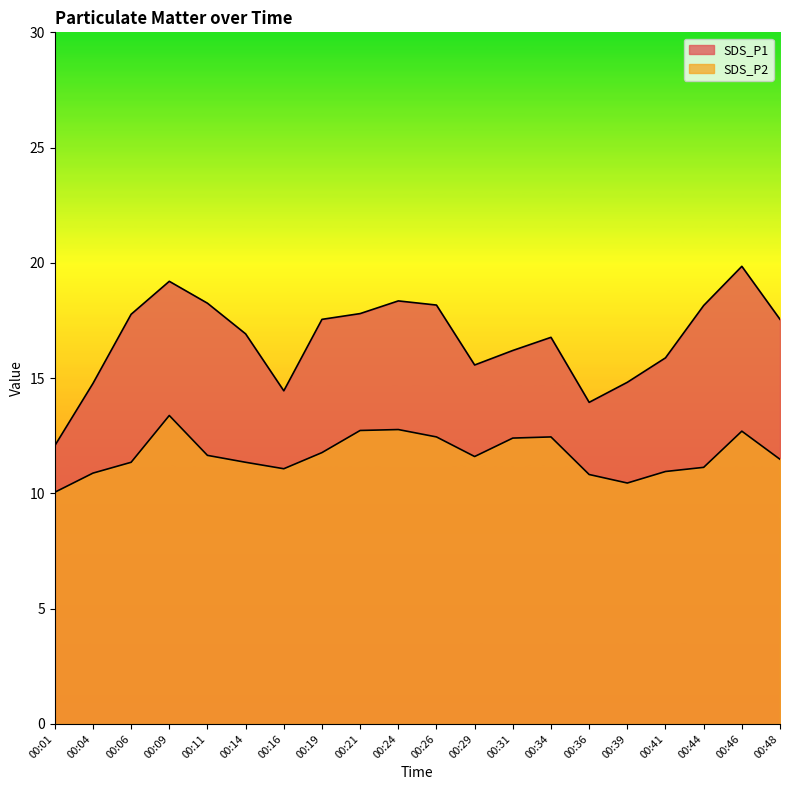

Does the chart have visible grid lines?

No